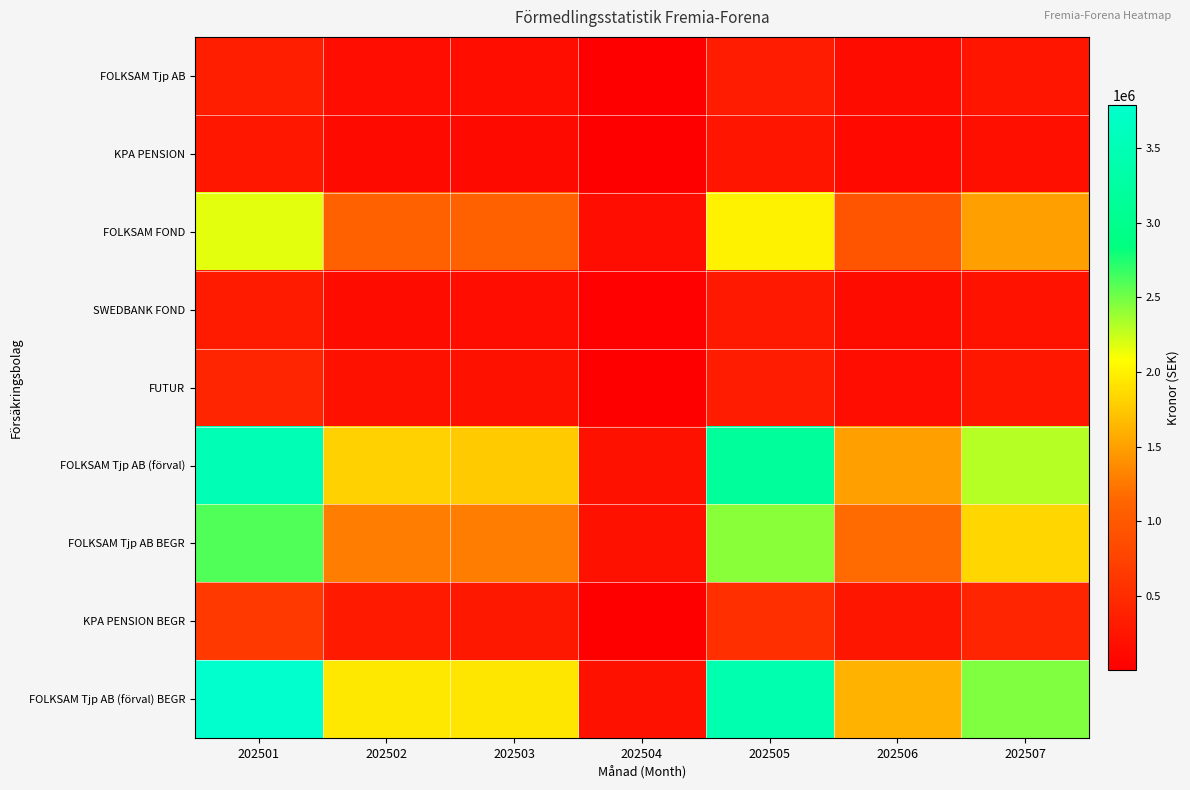

Reading left to right, list all the values displayed in this chart.

FOLKSAM Tjp AB: 202501=355190	202502=167090	202503=169912	202504=17661	202505=327700	202506=152531	202507=243077
KPA PENSION: 202501=267200	202502=125060	202503=128749	202504=5064	202505=249617	202506=118468	202507=181306
FOLKSAM FOND: 202501=2164110	202502=1081220	202503=1090323	202504=163459	202505=2007458	202506=964001	202507=1497499
SWEDBANK FOND: 202501=319679	202502=151859	202503=156017	202504=30623	202505=293260	202506=148654	202507=229393
FUTUR: 202501=419326	202502=204762	202503=198581	202504=9355	202505=325108	202506=165397	202507=269420
FOLKSAM Tjp AB (förval): 202501=3506683	202502=1804882	202503=1762051	202504=200909	202505=3185180	202506=1492817	202507=2296211
FOLKSAM Tjp AB BEGR: 202501=2599759	202502=1285913	202503=1287715	202504=201698	202505=2431220	202506=1173855	202507=1830460
KPA PENSION BEGR: 202501=644685	202502=302411	202503=280120	202504=19662	202505=540412	202506=259530	202507=422518
FOLKSAM Tjp AB (förval) BEGR: 202501=3786976	202502=1946137	202503=1937312	202504=205679	202505=3415871	202506=1608128	202507=2463584